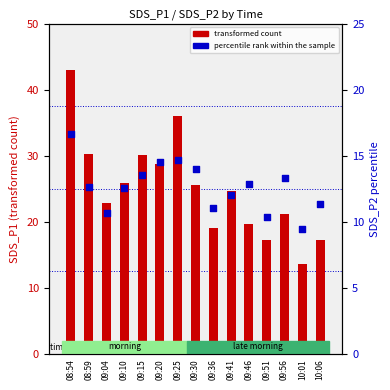

At how many categories does at least one series exceed 41?

1